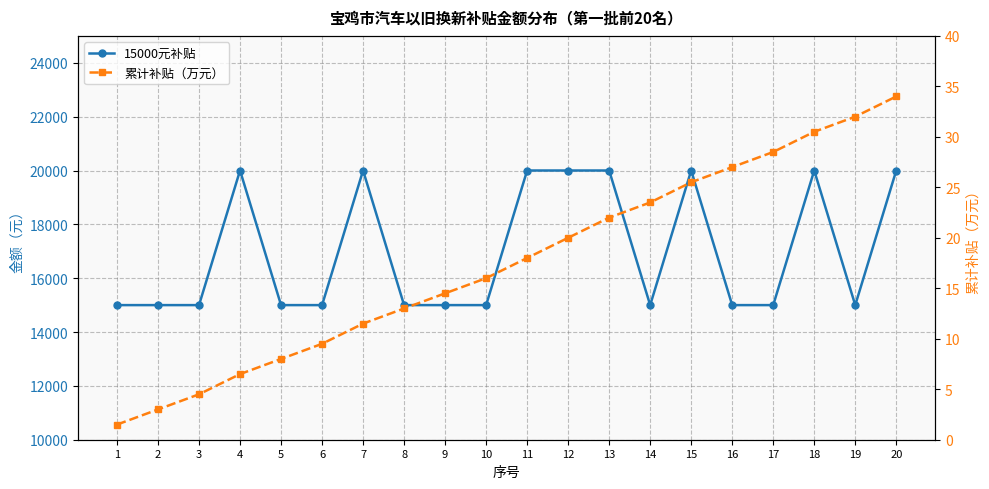

What is the lowest value of the 15000元补贴 series?

15000.0